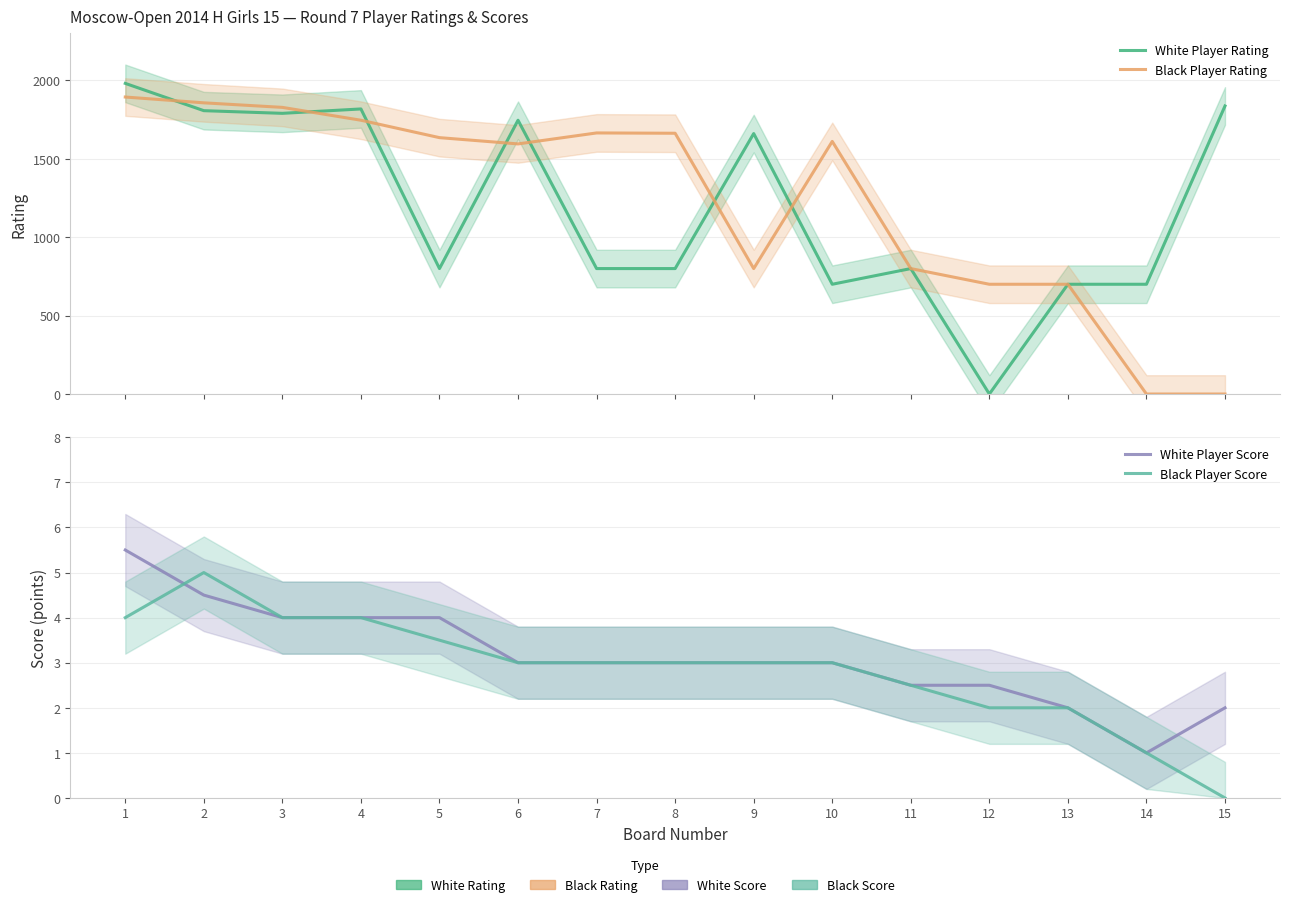

True or false: White Player Score has more than 1 interior local peaks.

False